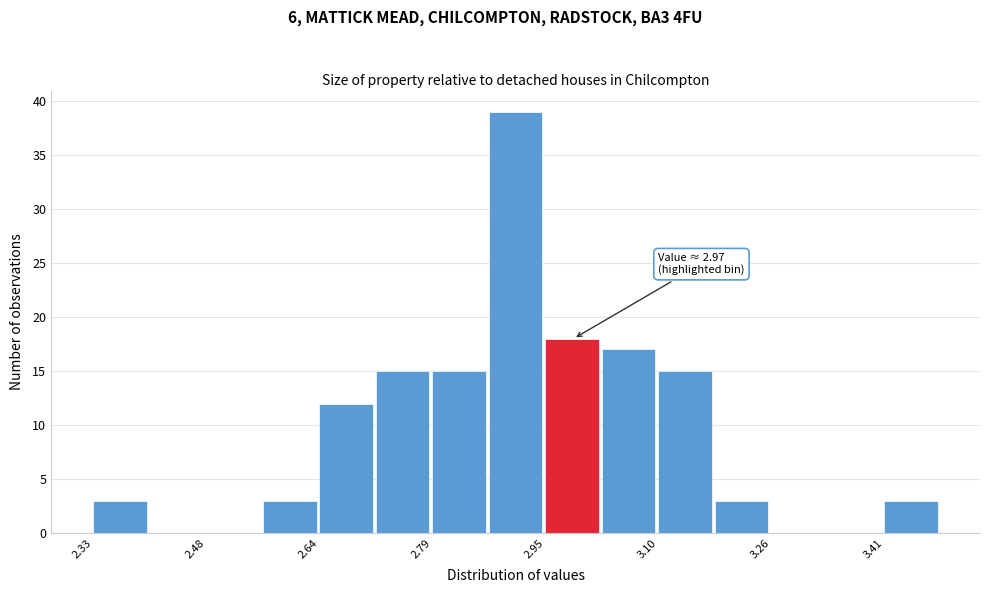

Read against the x-axis, roughly where is the centre of the tallest bar?

2.90